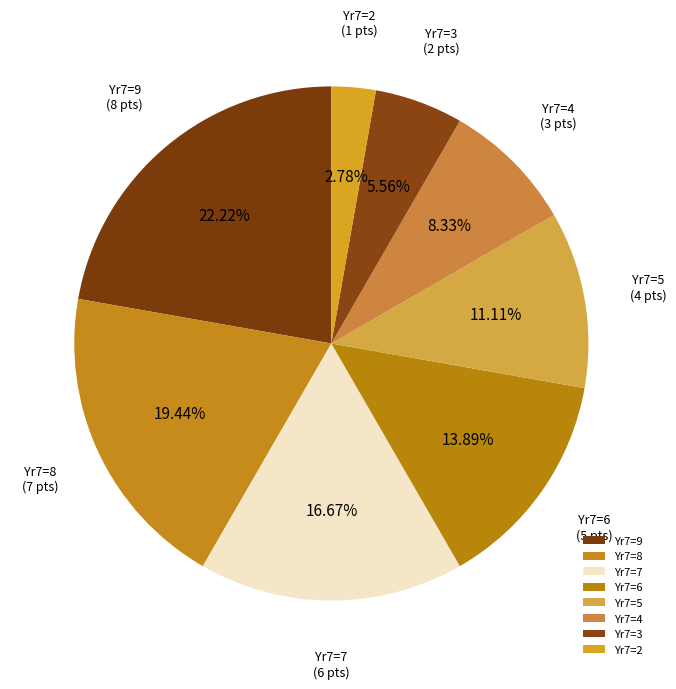

Which category has the biggest portion of the pie?

Yr7=9